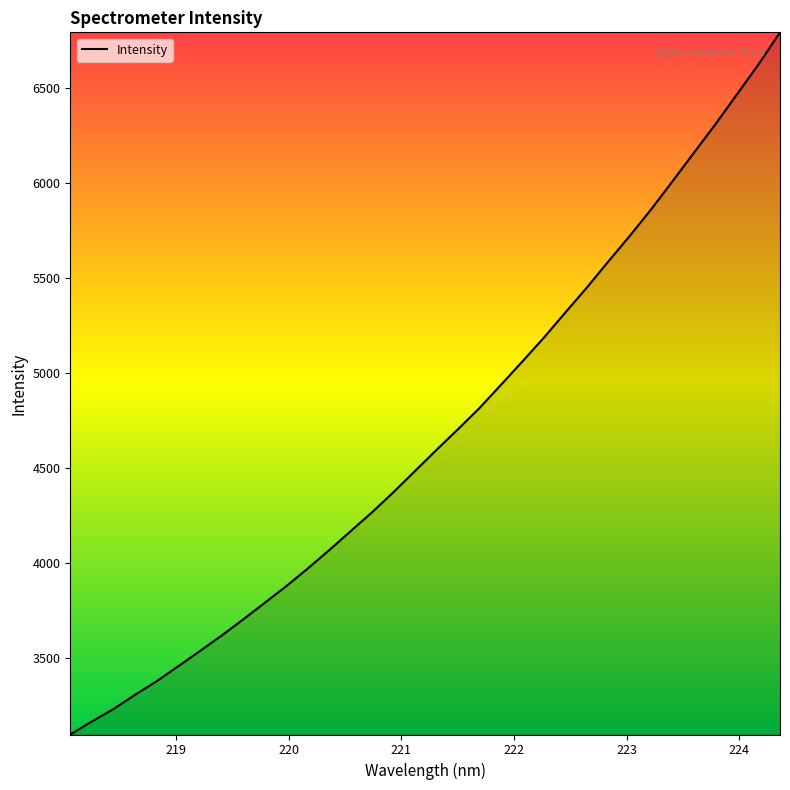

What is the difference between the maximum and minimum values?

3693.3